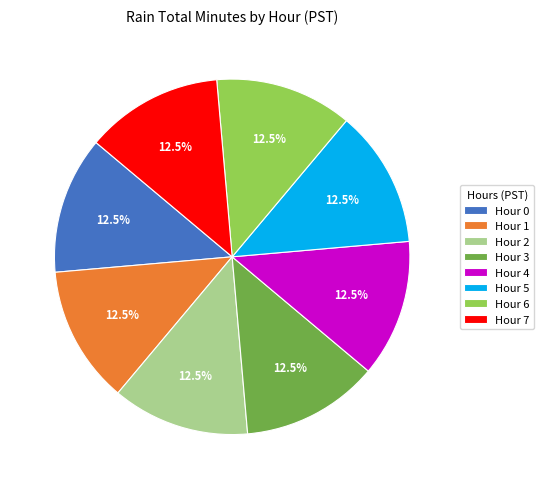

Does any single category account for the majority?

No